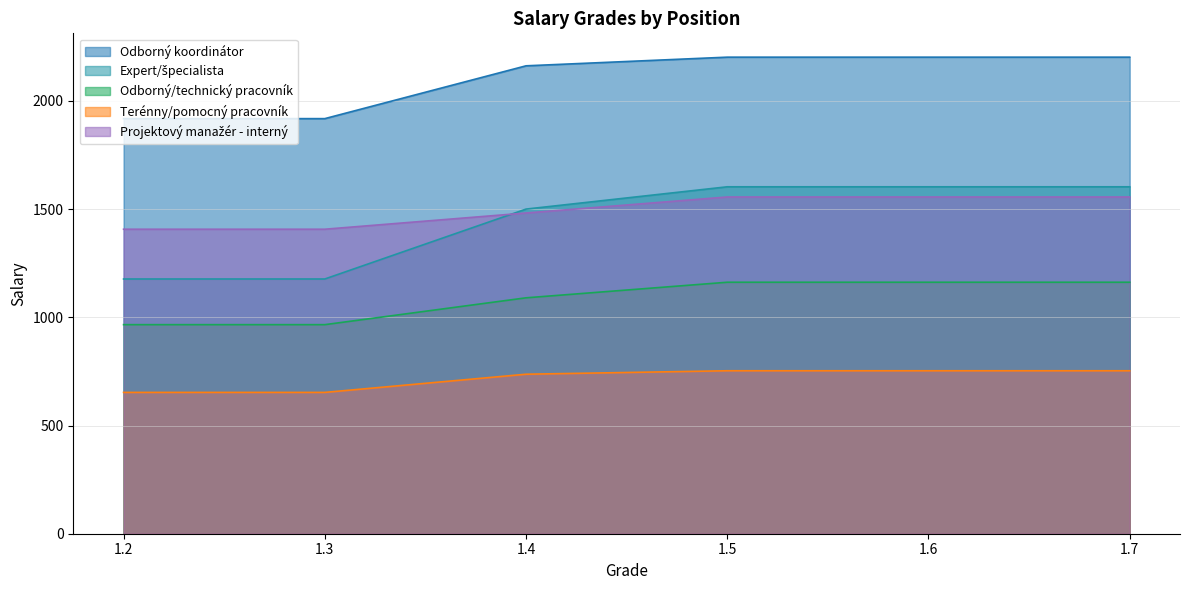

True or false: Expert/špecialista and Projektový manažér - interný intersect in this chart.

True